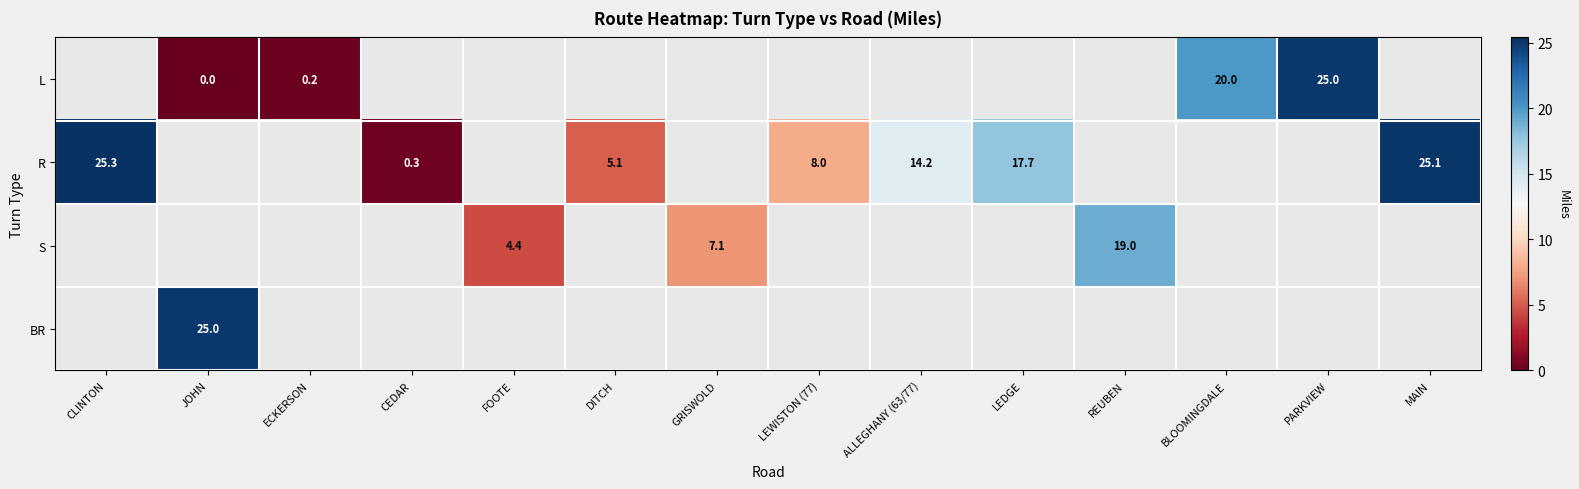

Between ALLEGHANY (63/77) and LEDGE, which is larger?

LEDGE